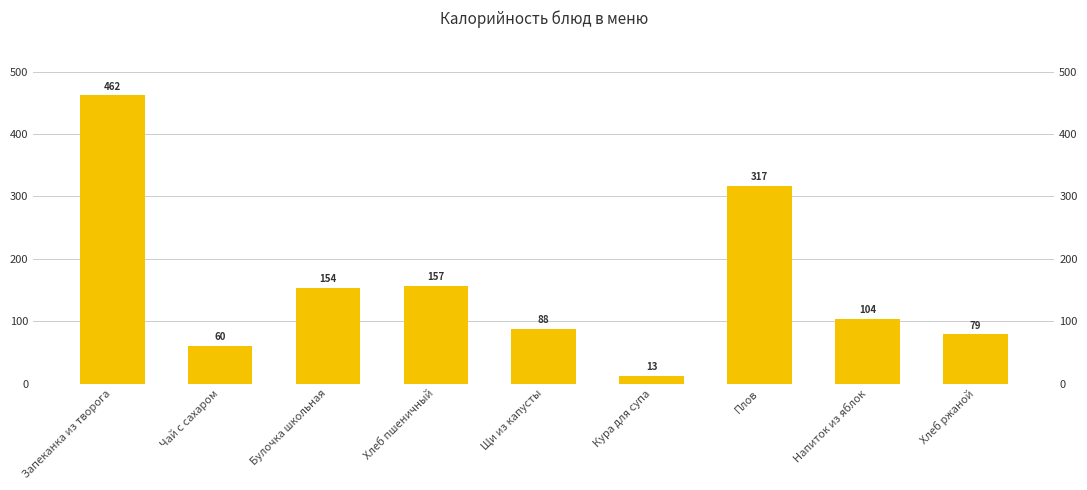

At which label is the value closest to 237?

Хлеб пшеничный